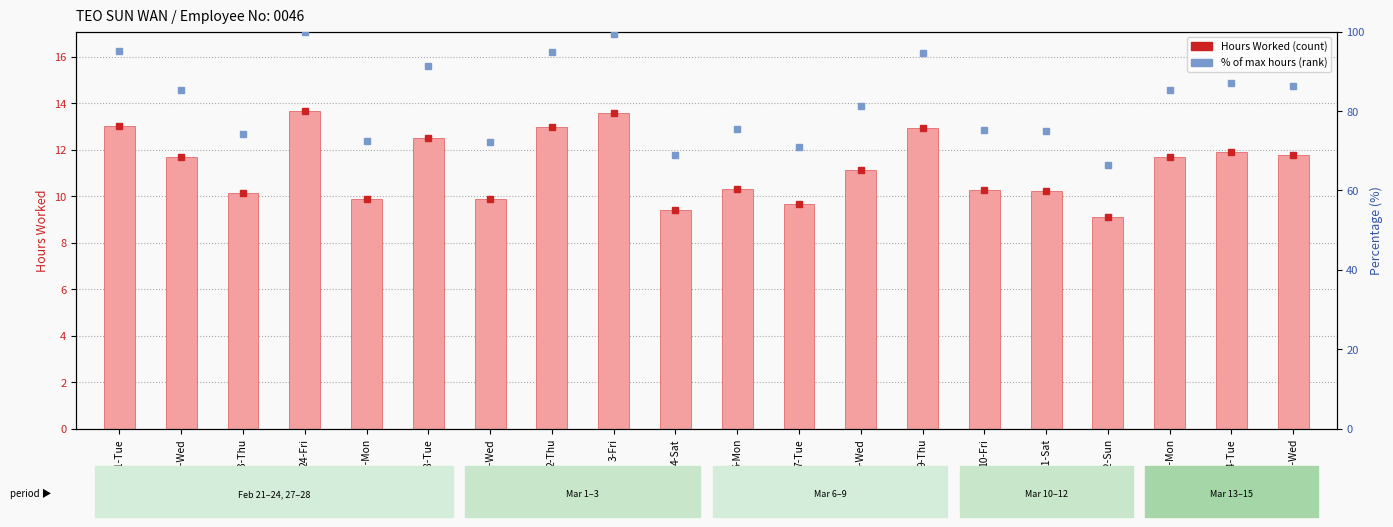

List the labels in order of Hours Worked value, largest first.

24-Fri, 3-Fri, 21-Tue, 2-Thu, 9-Thu, 28-Tue, 14-Tue, 15-Wed, 22-Wed, 13-Mon, 8-Wed, 6-Mon, 10-Fri, 11-Sat, 23-Thu, 27-Mon, 1-Wed, 7-Tue, 4-Sat, 12-Sun